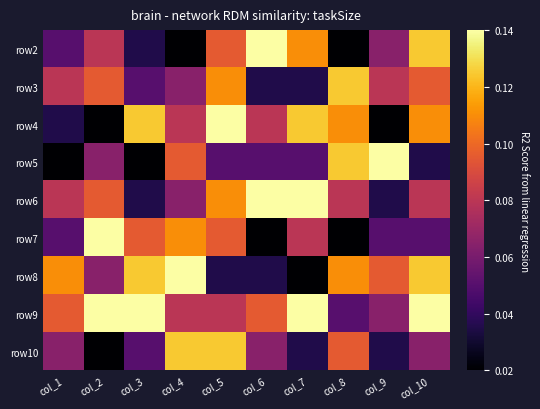

What is the difference between the highest and lowest values at col_5?

0.1